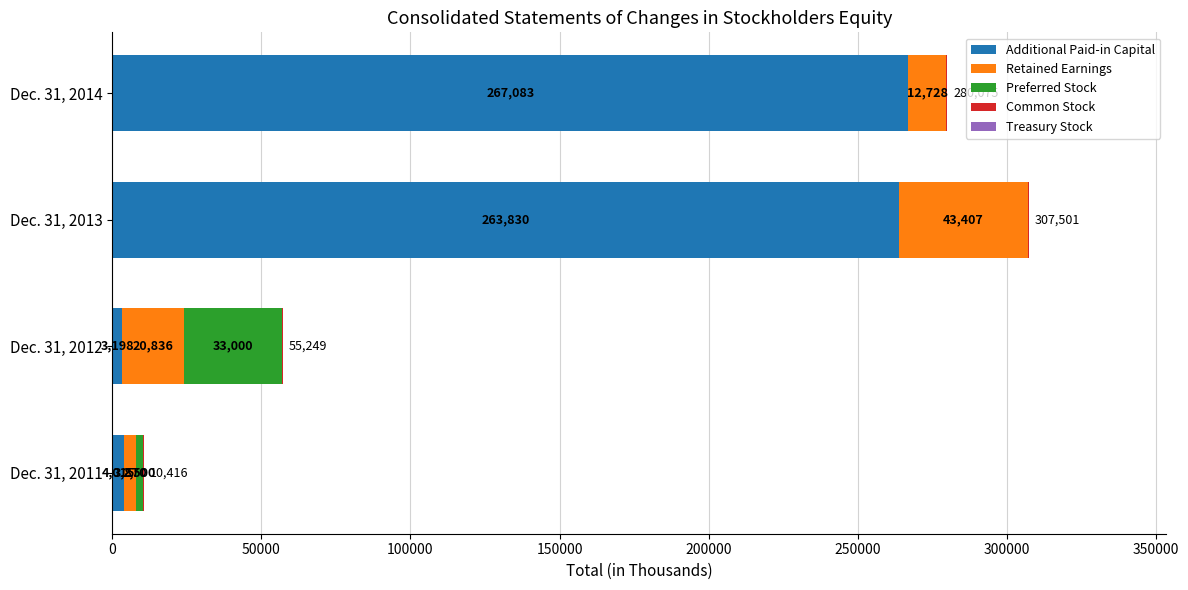

Is it true that Additional Paid-in Capital equals 267083 at Dec. 31, 2014?

True